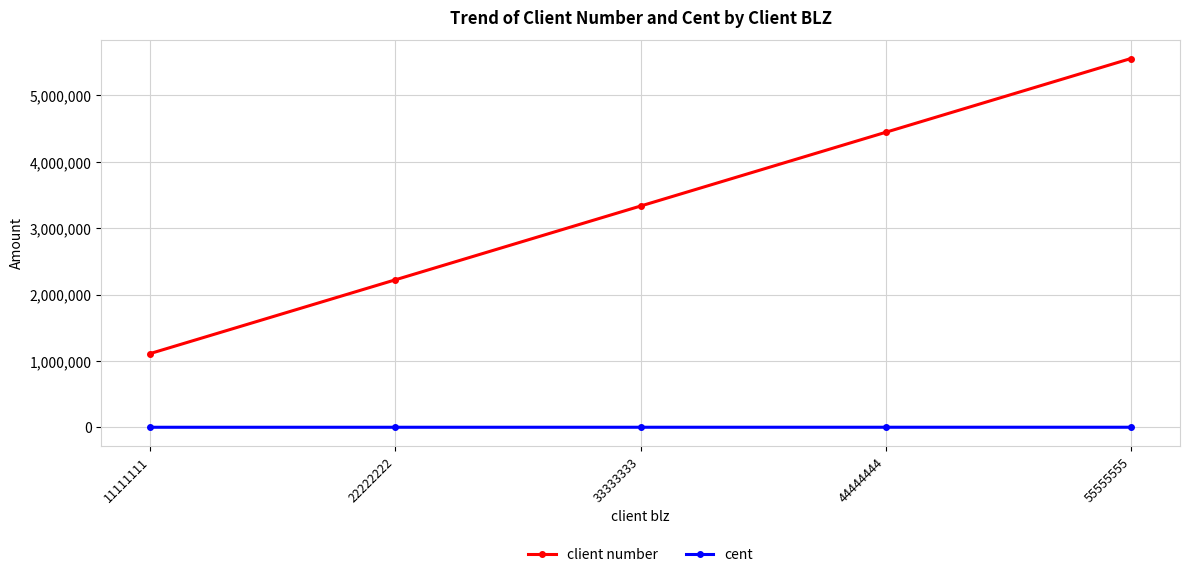

What is the value of the cent point at the 3rd from the left?

333